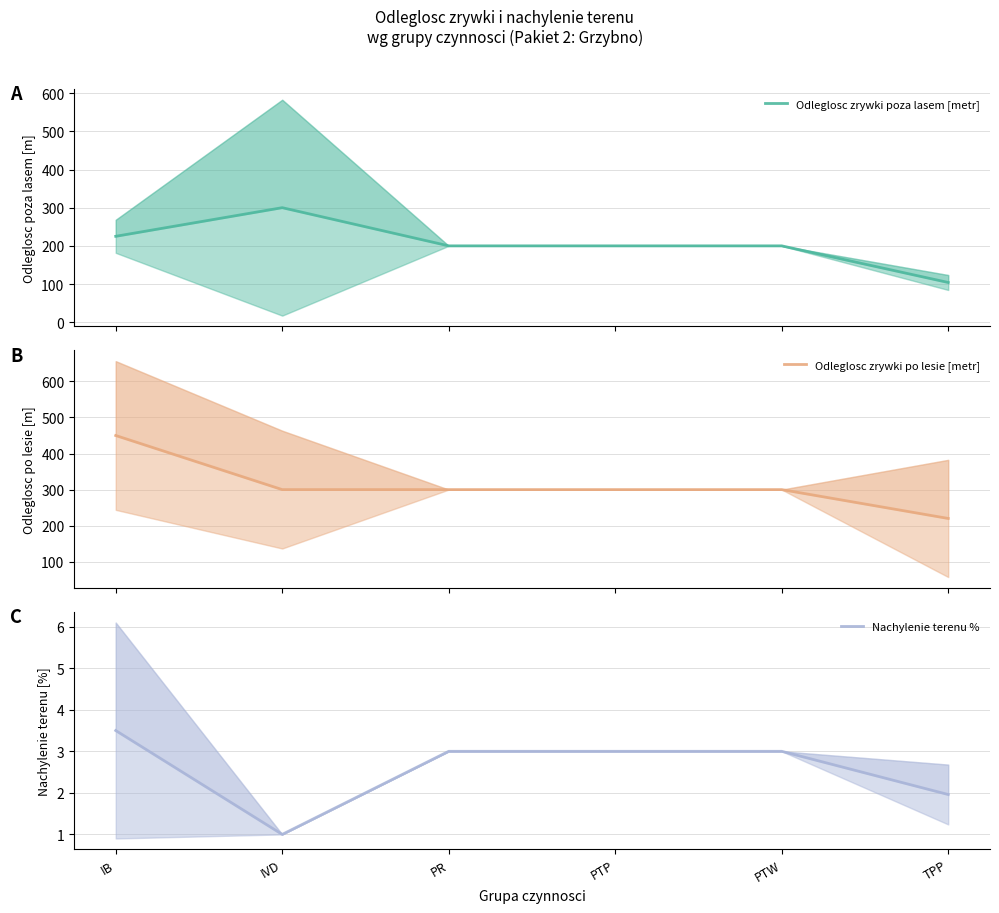

What is the maximum value shown in the chart?

450.0